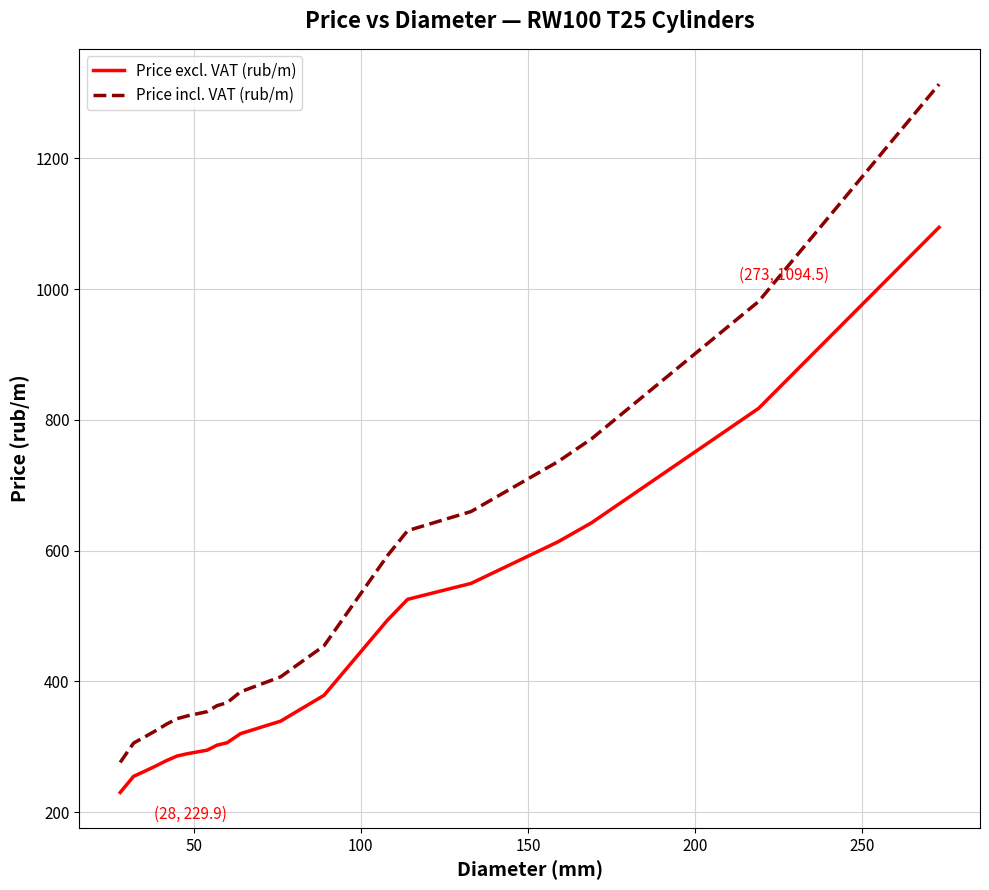

What is the highest value of the Price incl. VAT (rub/m) series?

1313.4